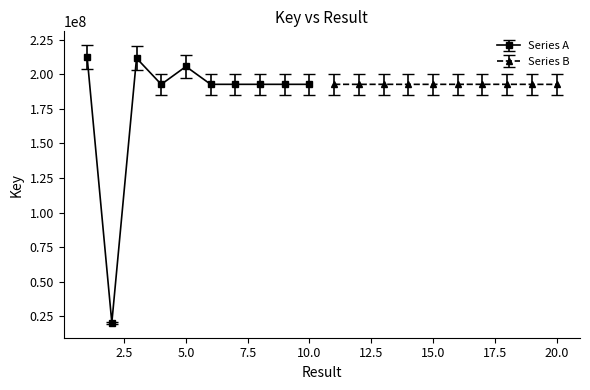

What is the difference between the maximum and second lowest values?

19791278